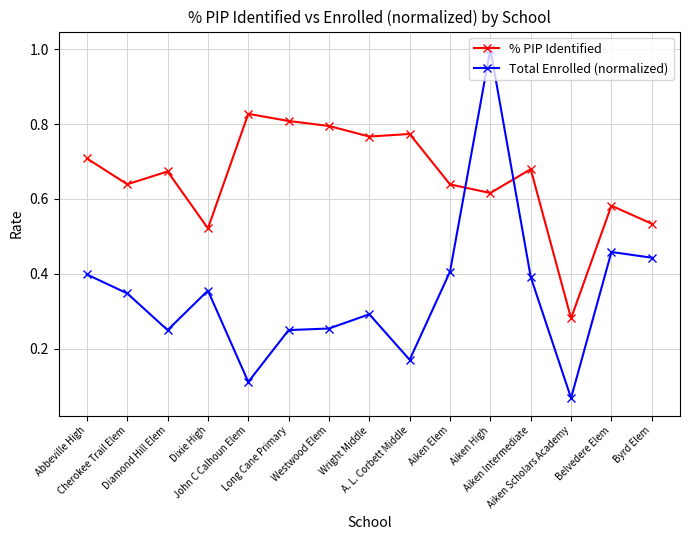

What position from the left is John C Calhoun Elem?

5